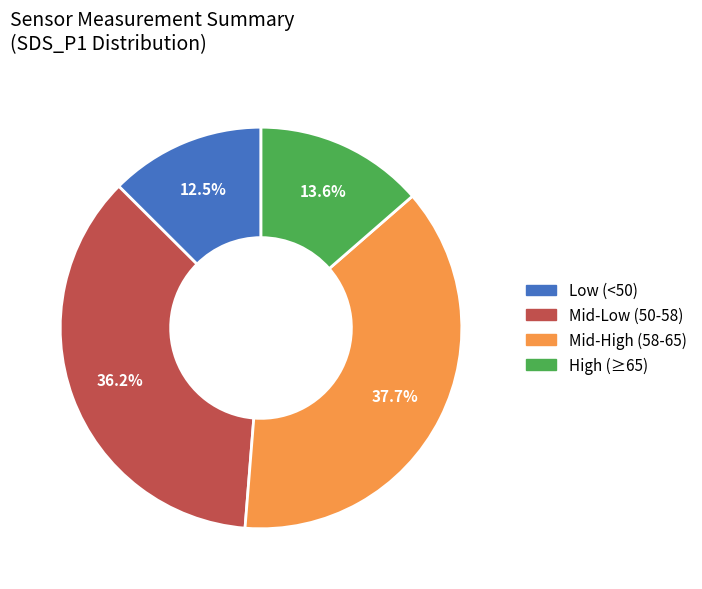

Is there a majority slice in this chart?

No